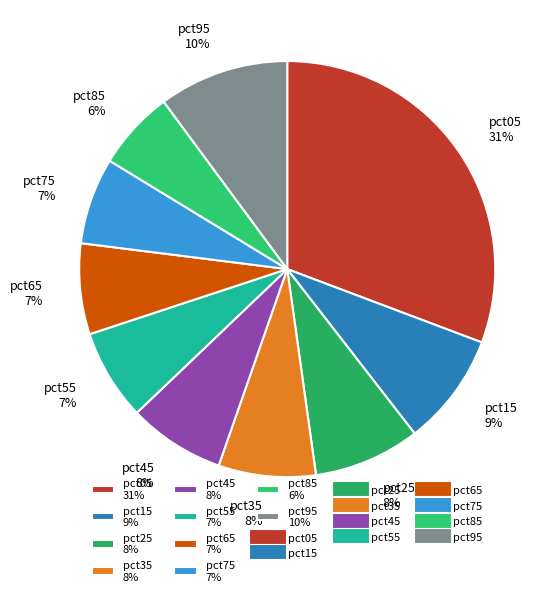

Count the number of slices in the pie.

10